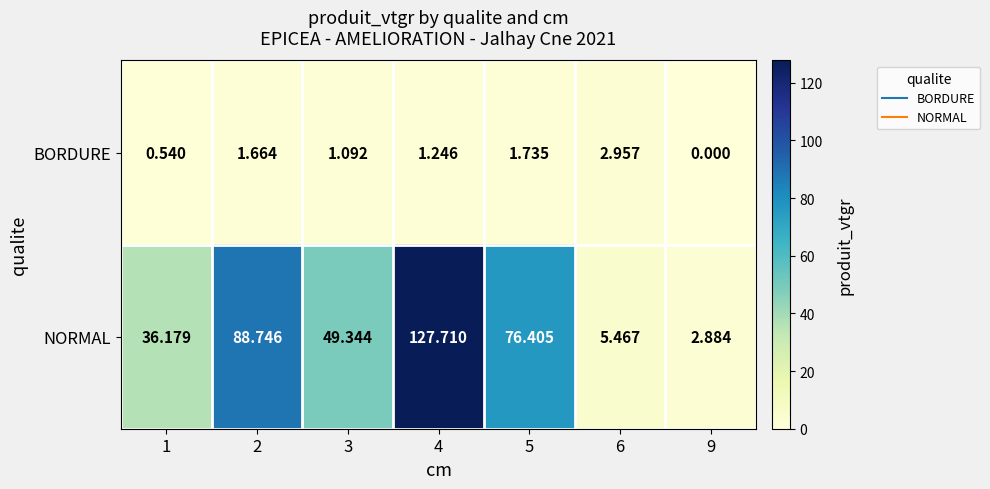

Rank the series by their maximum value, from lowest to highest.

BORDURE, NORMAL